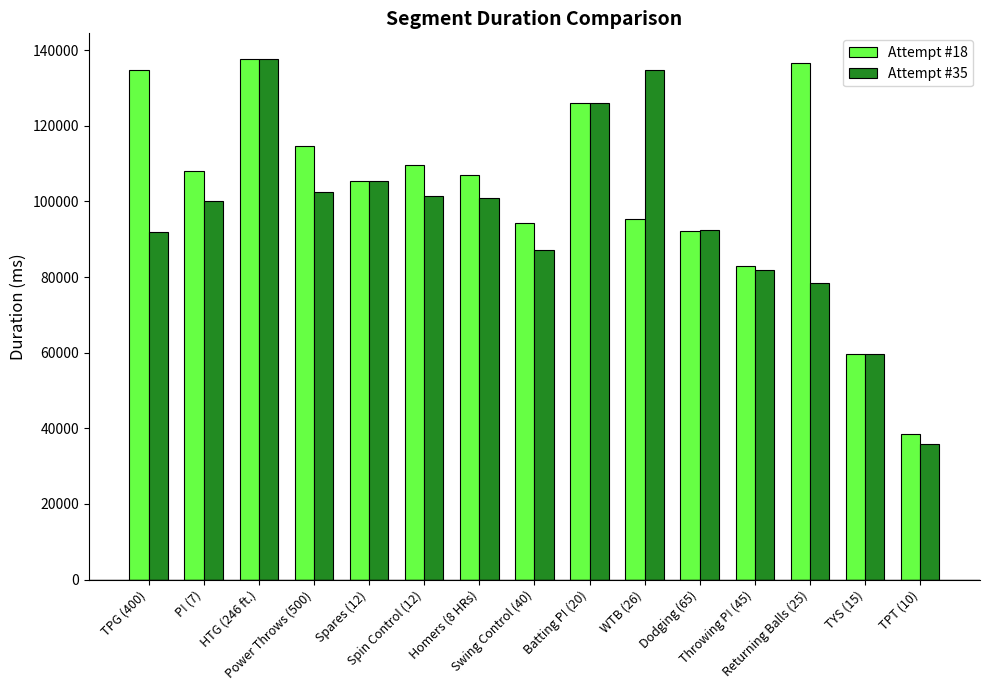

Which series has the largest total across all categories?

Attempt #18